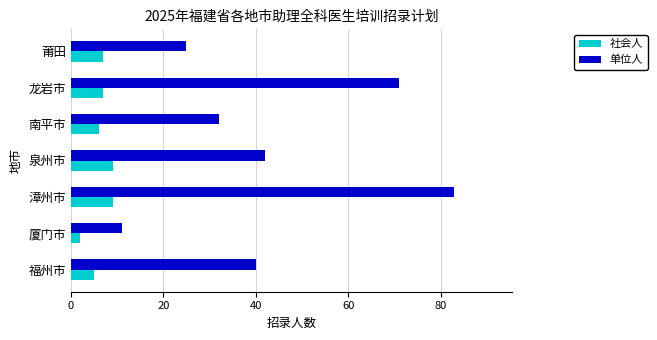

What are all the series names shown in the legend?

社会人, 单位人